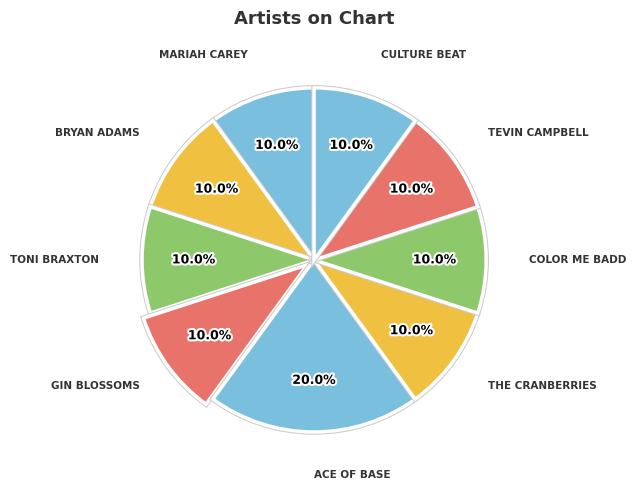

How many segments does this pie chart have?

9